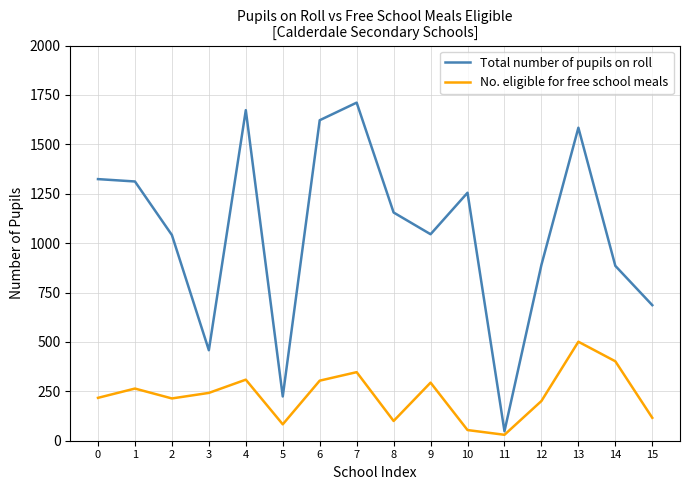

Which series has the largest total across all categories?

Total number of pupils on roll